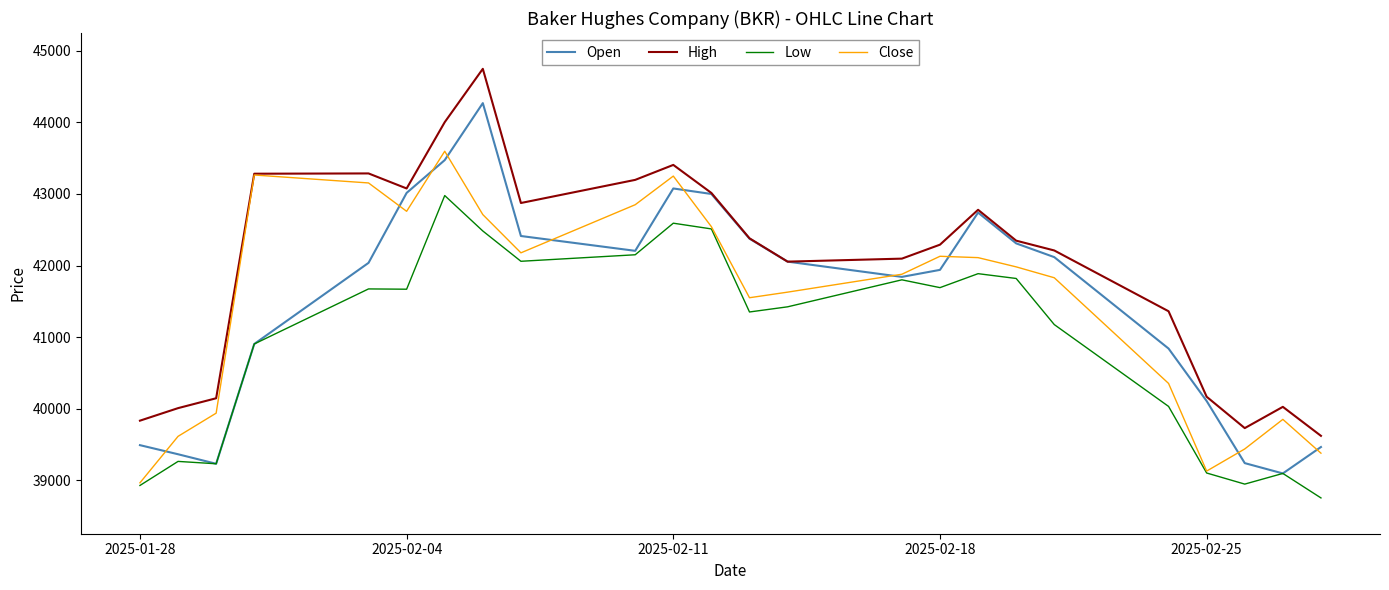

List the series in order of their peak value, lowest first.

Low, Close, Open, High